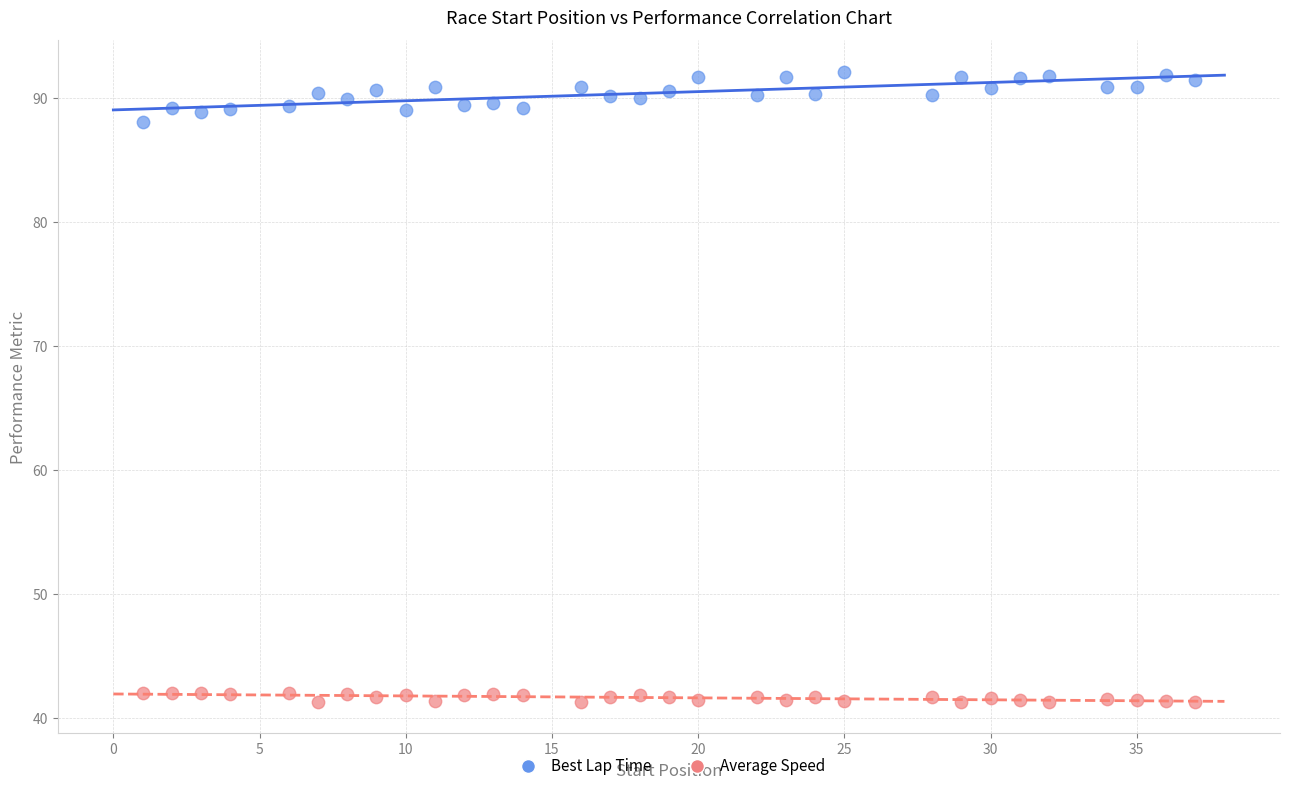

Across all series, what Y value is closest to 66?

88.0